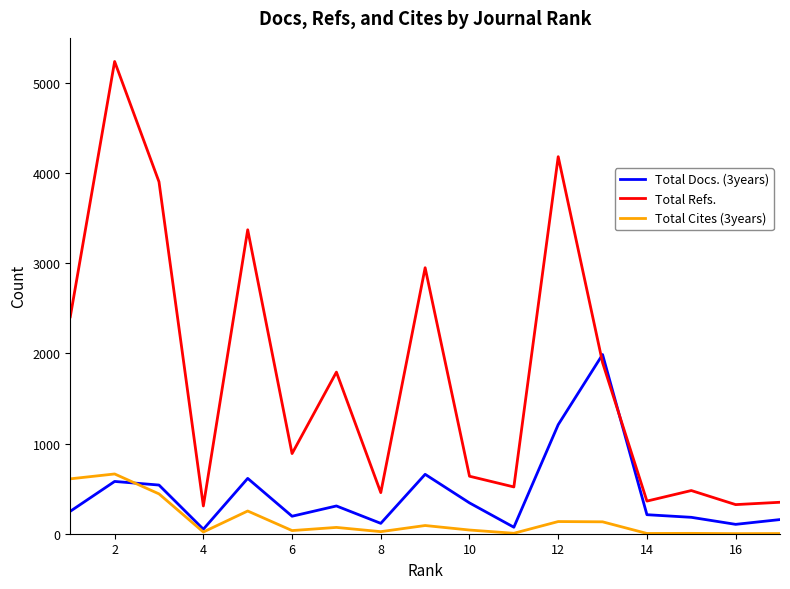

True or false: Total Refs. and Total Cites (3years) intersect in this chart.

False